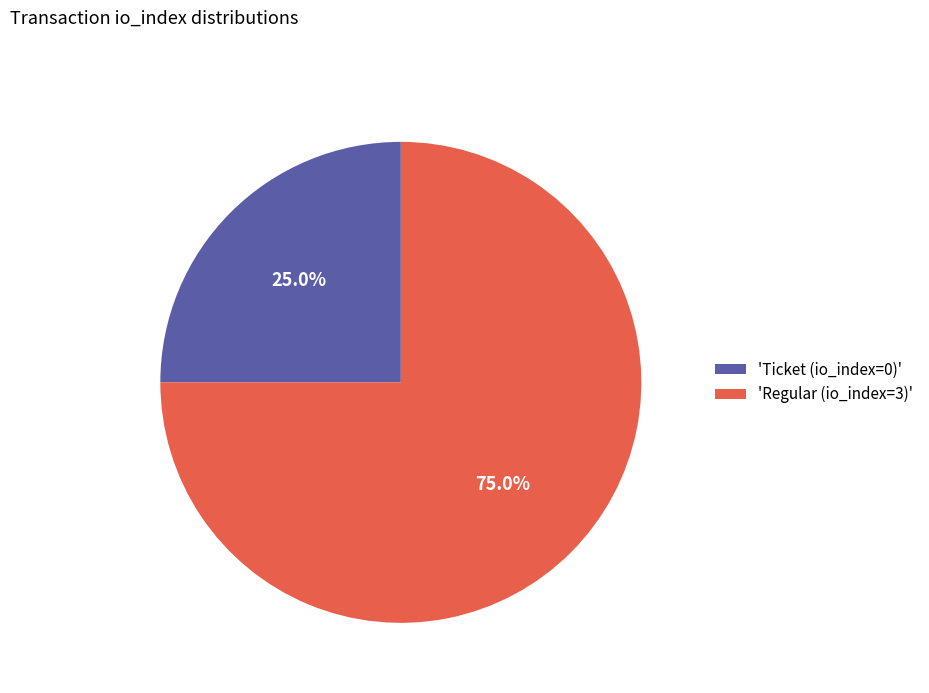

Approximately how many times larger is the value at 'Regular (io_index=3)' compared to 'Ticket (io_index=0)'?

3.0